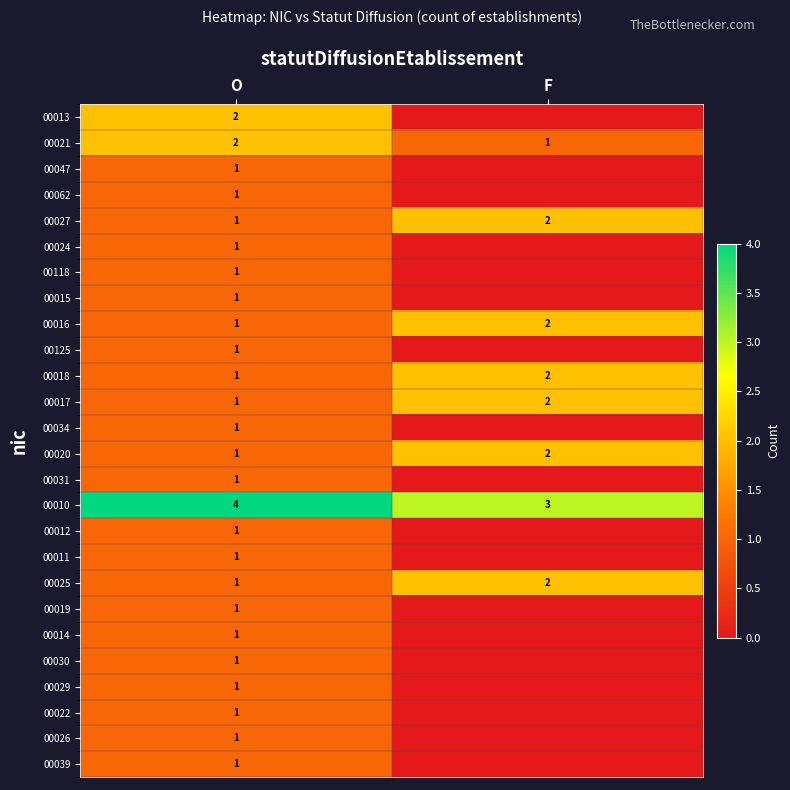

The value of 00021 at F is 1. True or false?

True